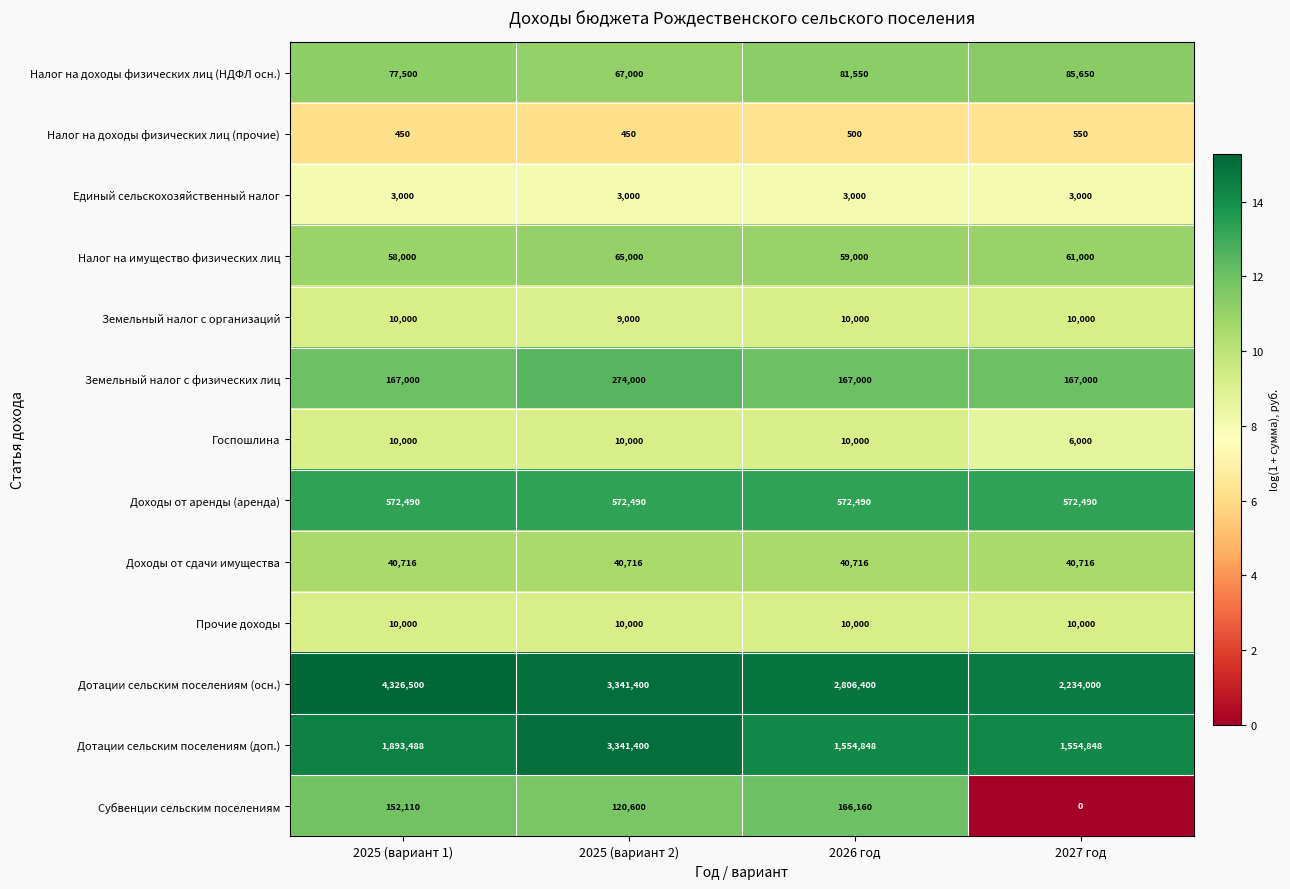

Which series changed the most between 2026 год and 2027 год?

Дотации сельским поселениям (осн.)